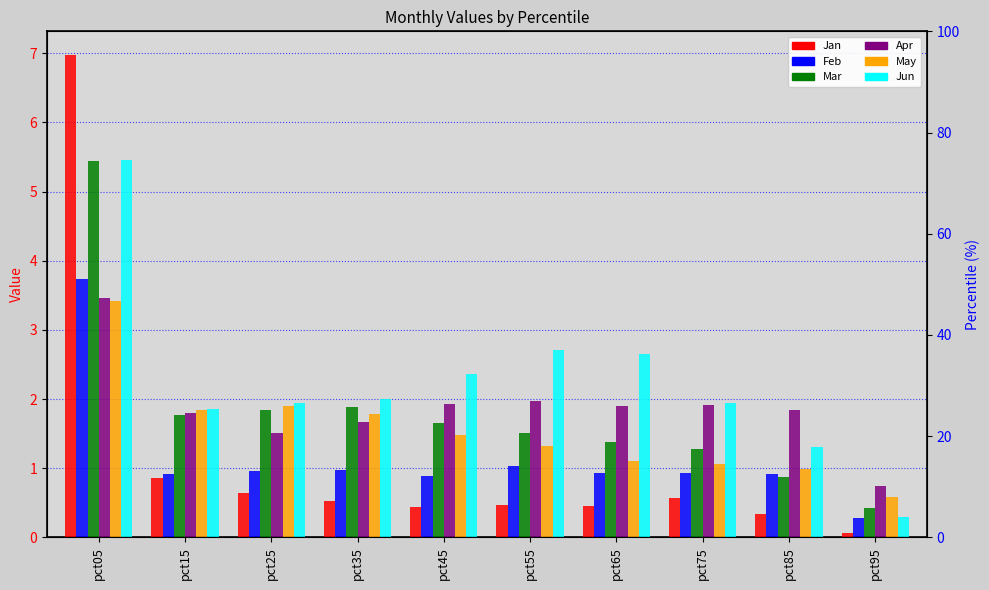

What are all the series names shown in the legend?

Jan, Feb, Mar, Apr, May, Jun